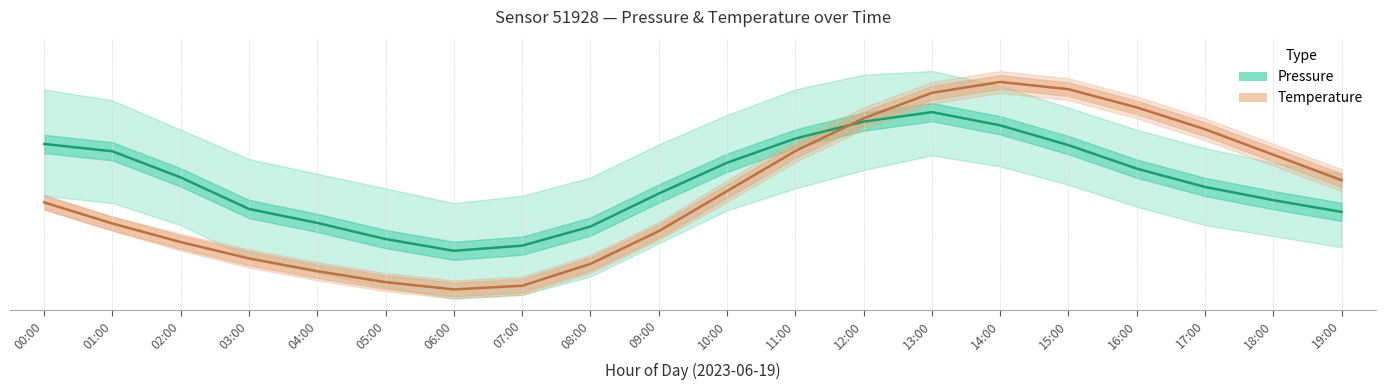

The value of Pressure (normalised) at 14:00 is 0.8. True or false?

True